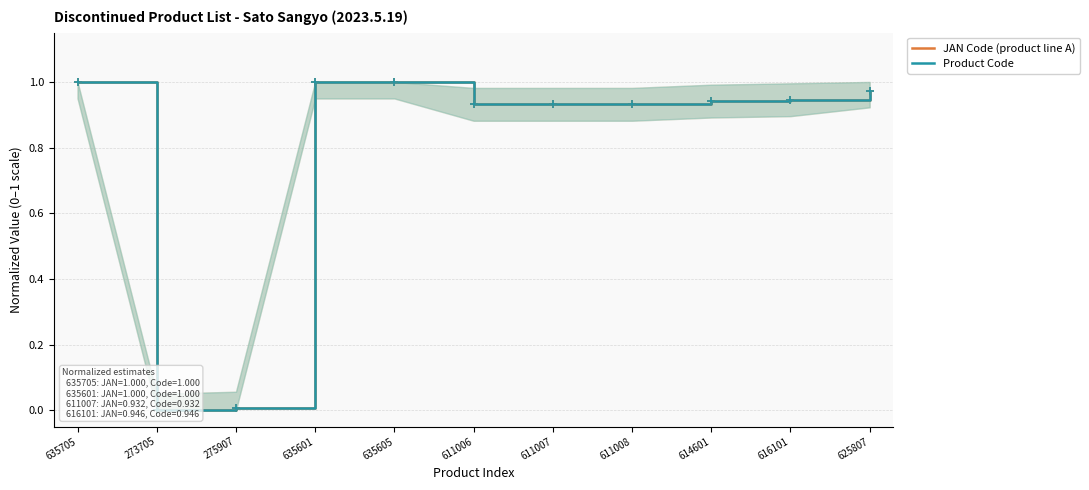

What is the value of the JAN Code (product line A) point at the 1st from the left?

1.0